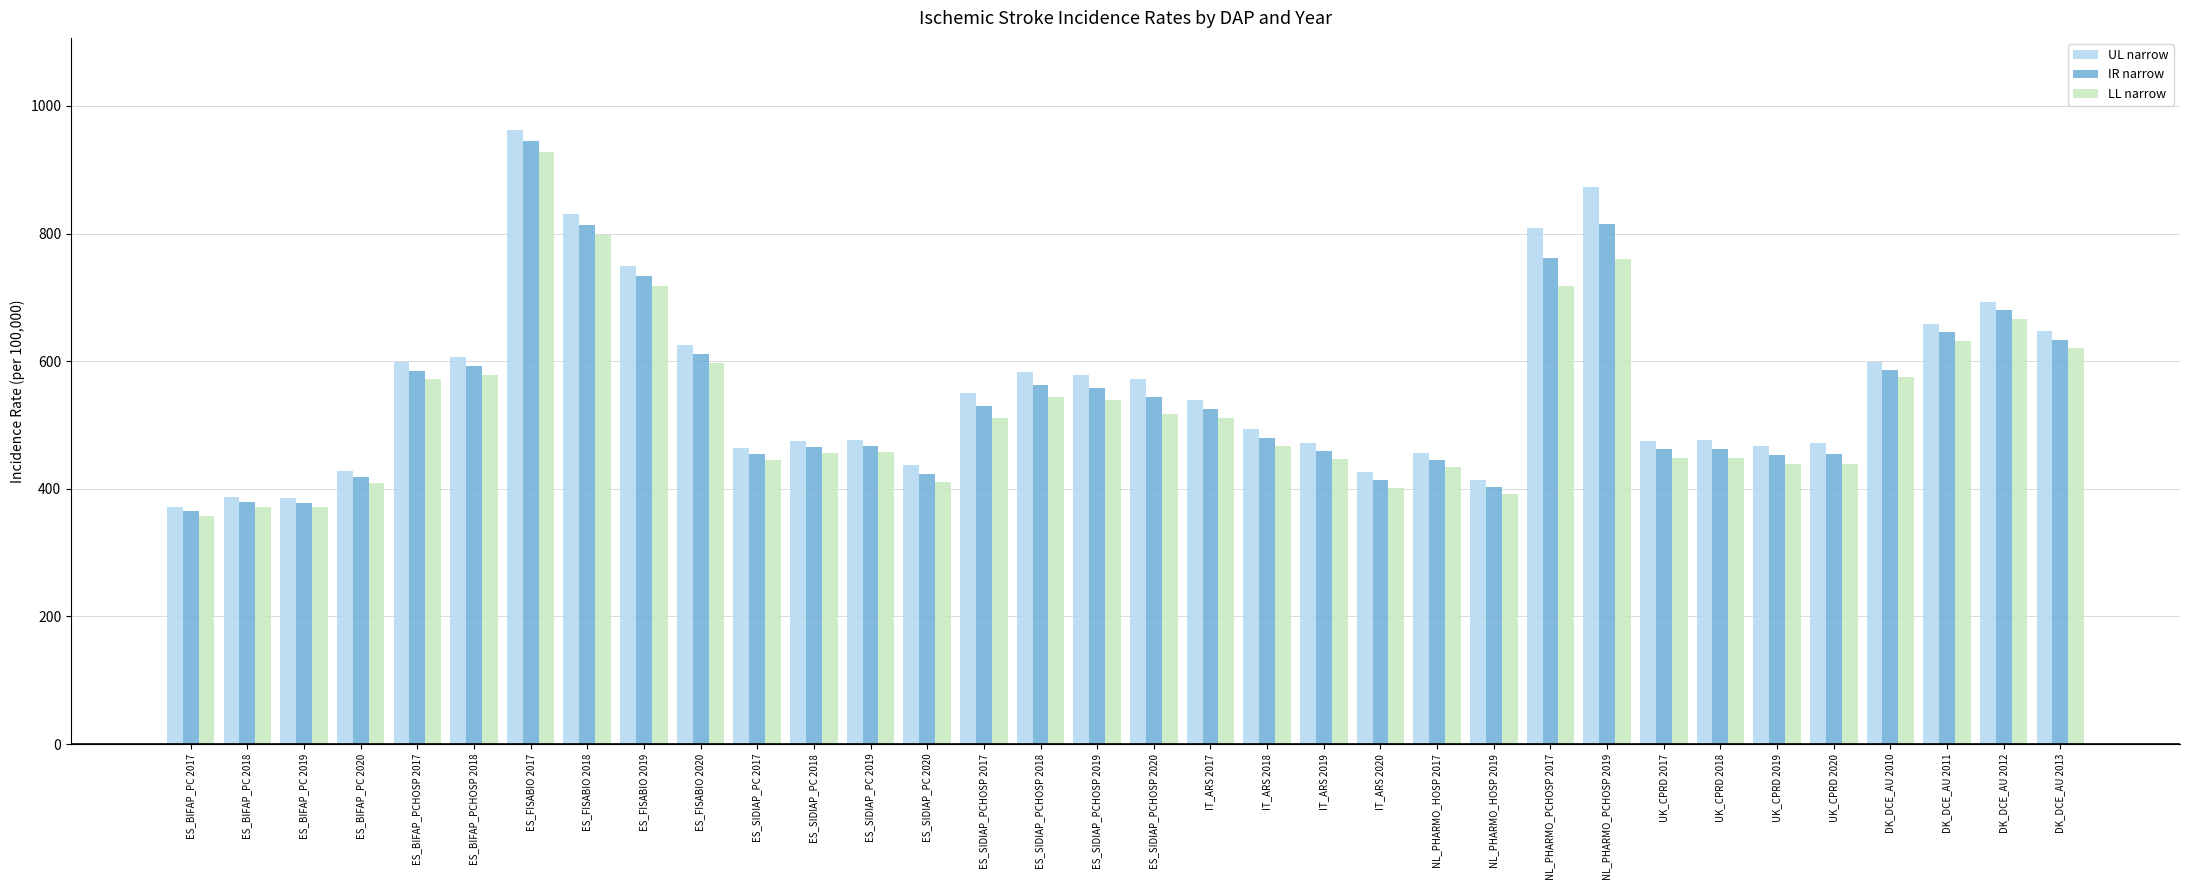

True or false: UL narrow has a value of 476.8 at ES_SIDIAP_PC 2019.

True